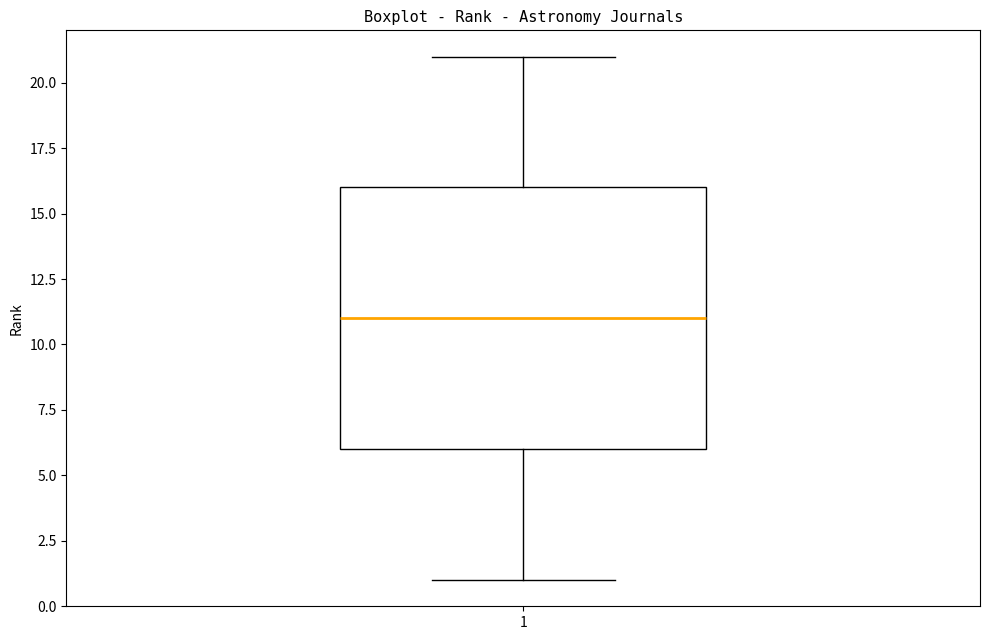

Read this box plot against the y-axis: the position of the median line, the range covered by the box, and the ends of both whiskers. The values are not printed on the chart, so give them approximately, as read against the axis.

median 11, box 6 to 16, whiskers 1 to 21